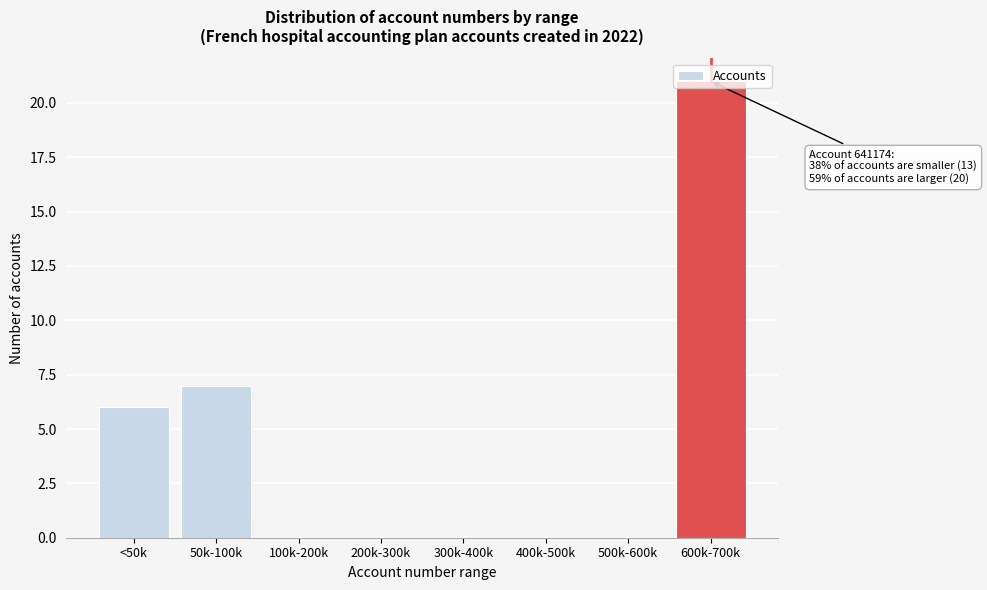

What is the sum of the values at <50k and 300k-400k?

6